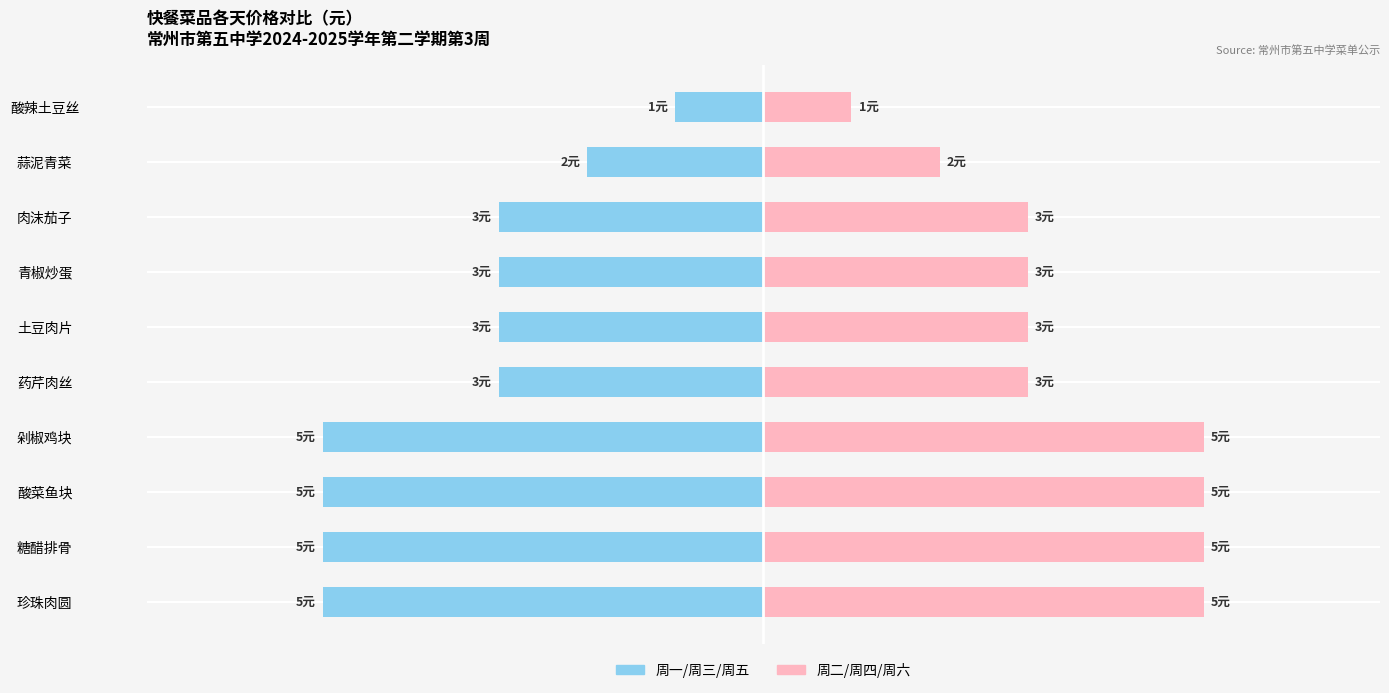

What is the smallest value displayed?

-5